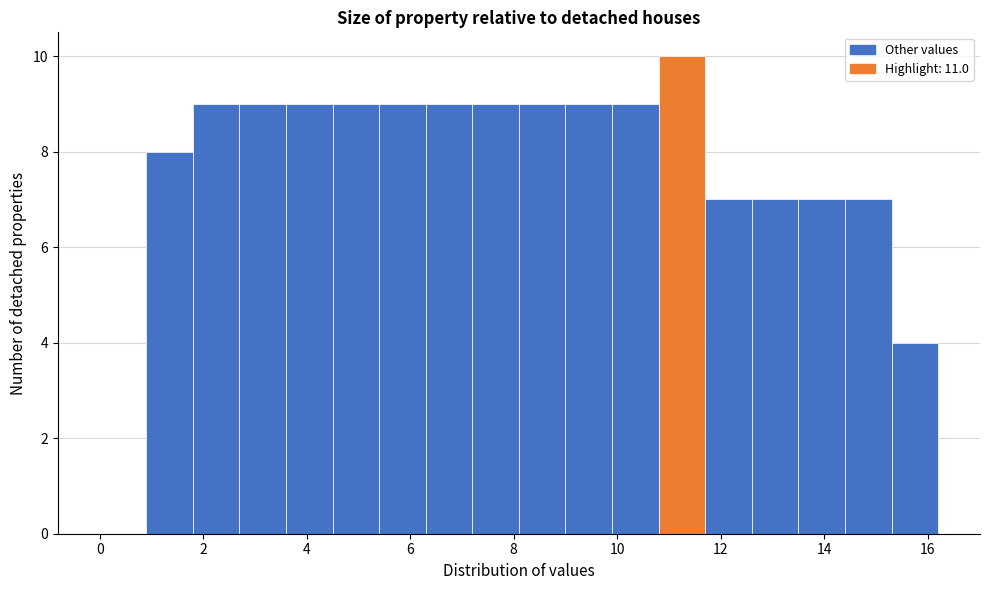

Which range on the x-axis has the tallest bar?

10.8 to 11.7